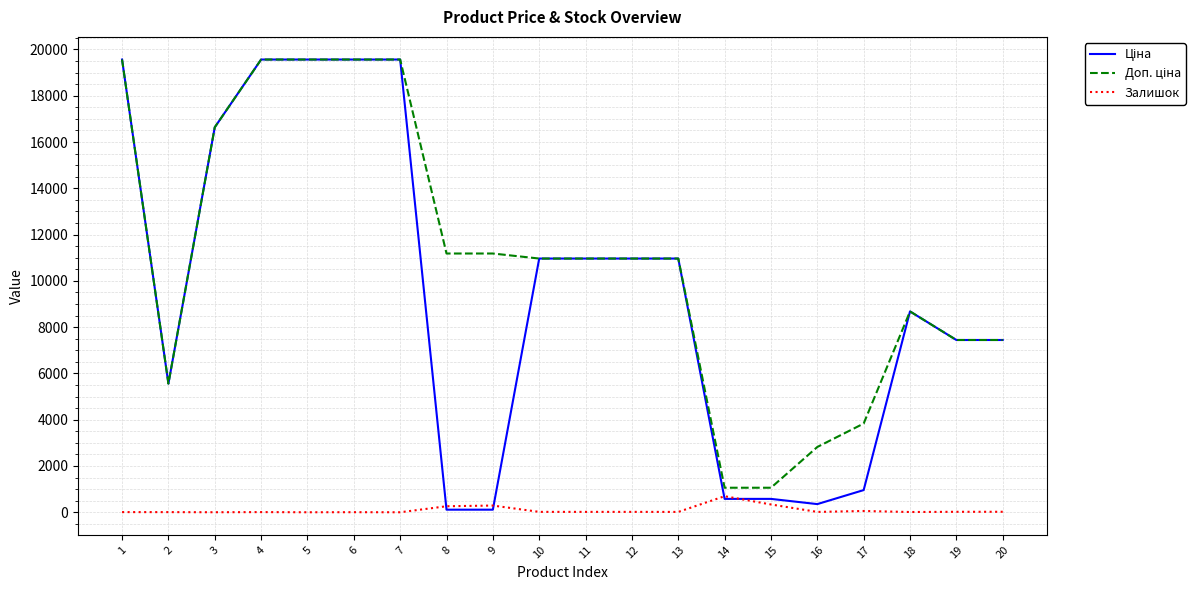

What is the greatest value displayed?

19564.9